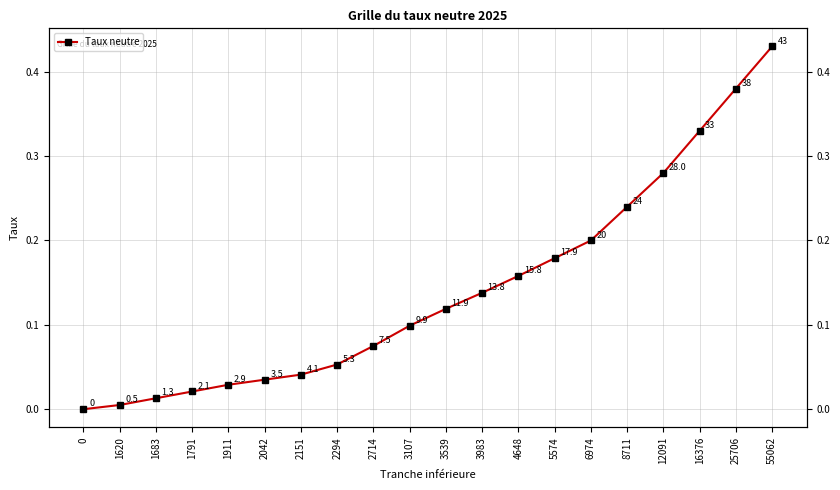

True or false: there are more than 1 points higher than both neighbors.

False